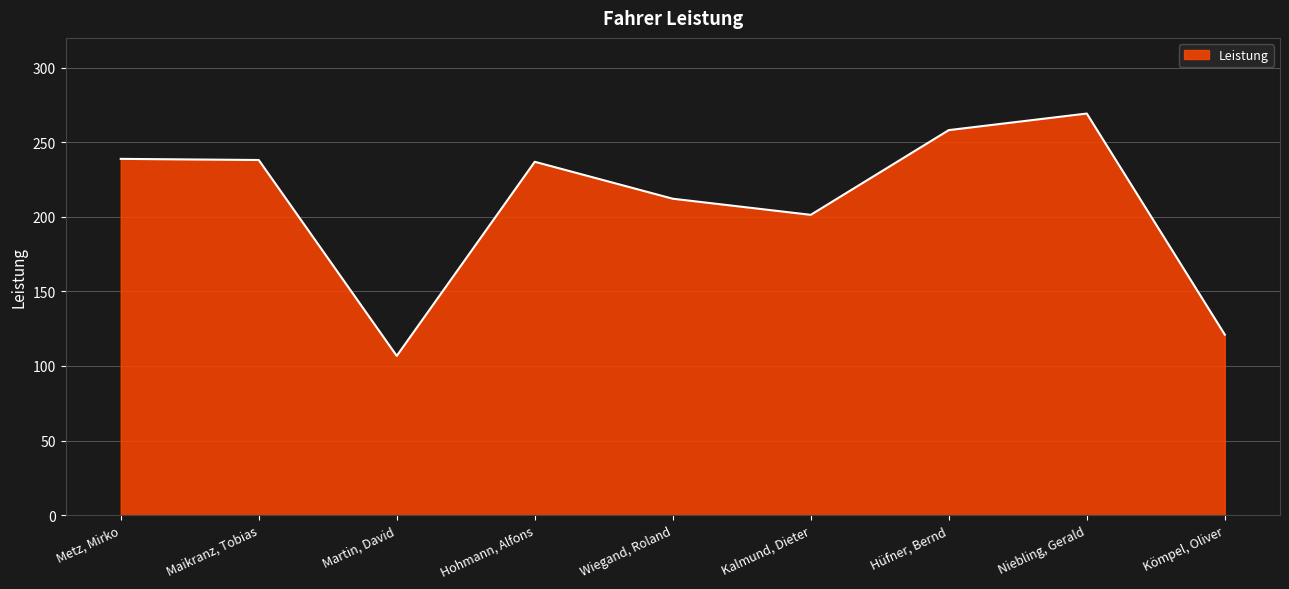

Does the chart display data point markers on the line(s)?

No